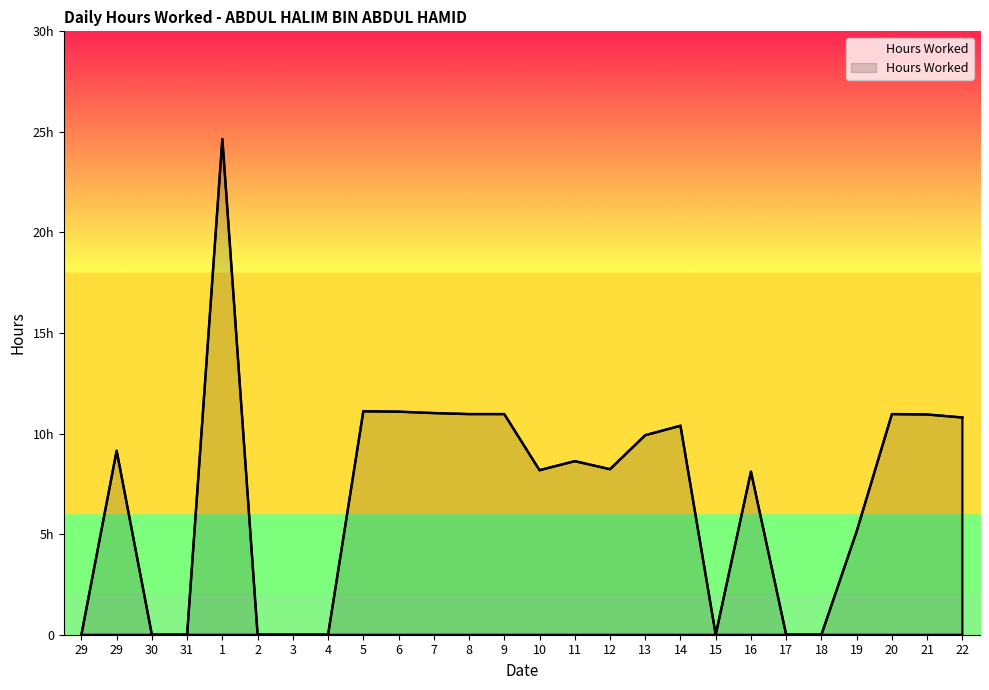

Is this an area chart (filled region under the line)?

Yes